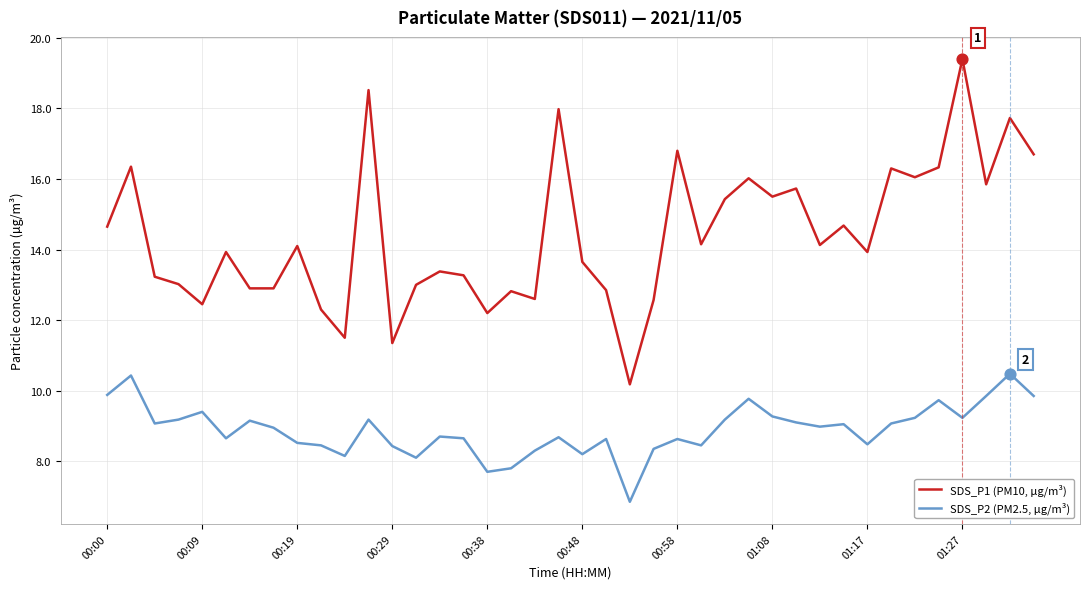

Which series has the largest range (max minus min)?

SDS_P1 (PM10, µg/m³)